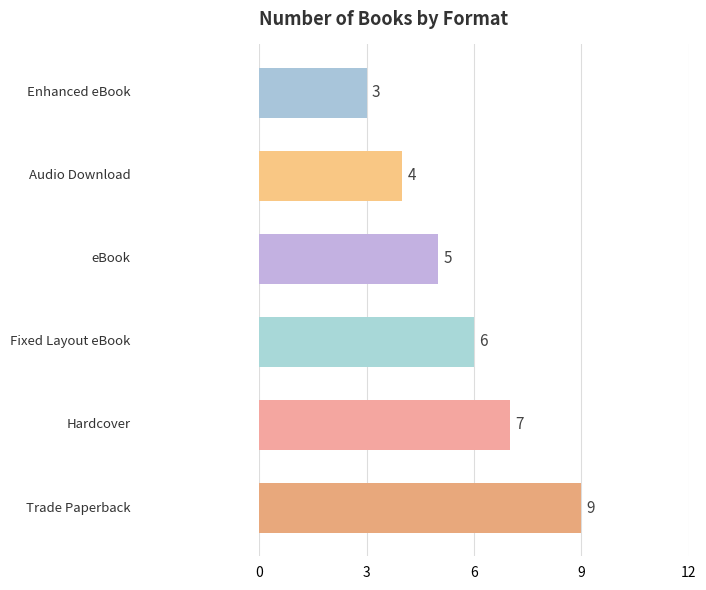

How many values are between 4 and 7?

4